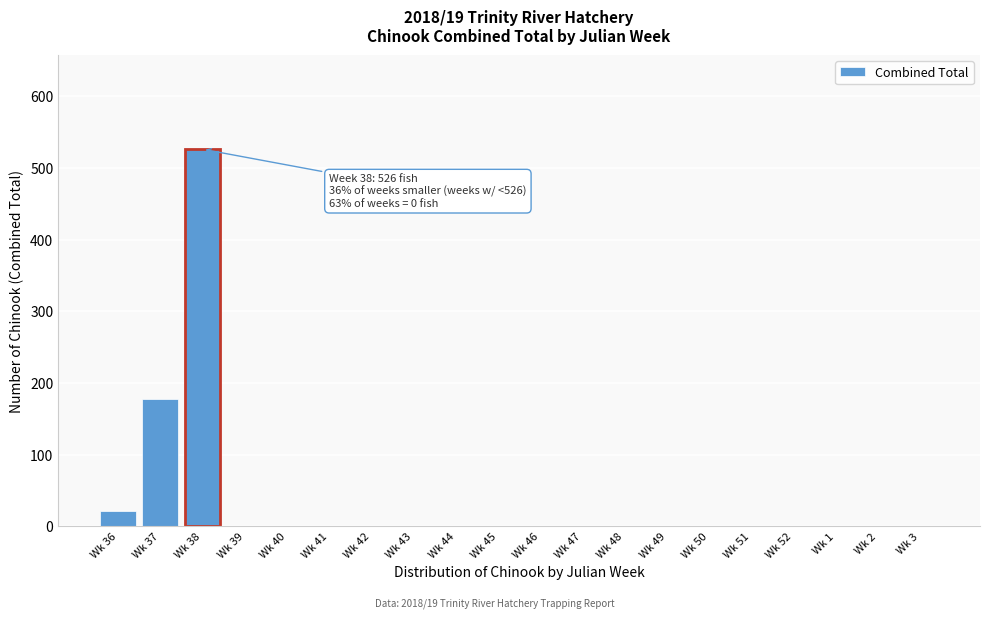

Reading right to left, what are all the values shown in this chart?

Wk 3=0	Wk 2=0	Wk 1=0	Wk 52=0	Wk 51=0	Wk 50=0	Wk 49=0	Wk 48=0	Wk 47=0	Wk 46=0	Wk 45=0	Wk 44=0	Wk 43=0	Wk 42=0	Wk 41=0	Wk 40=0	Wk 39=0	Wk 38=526	Wk 37=178	Wk 36=21